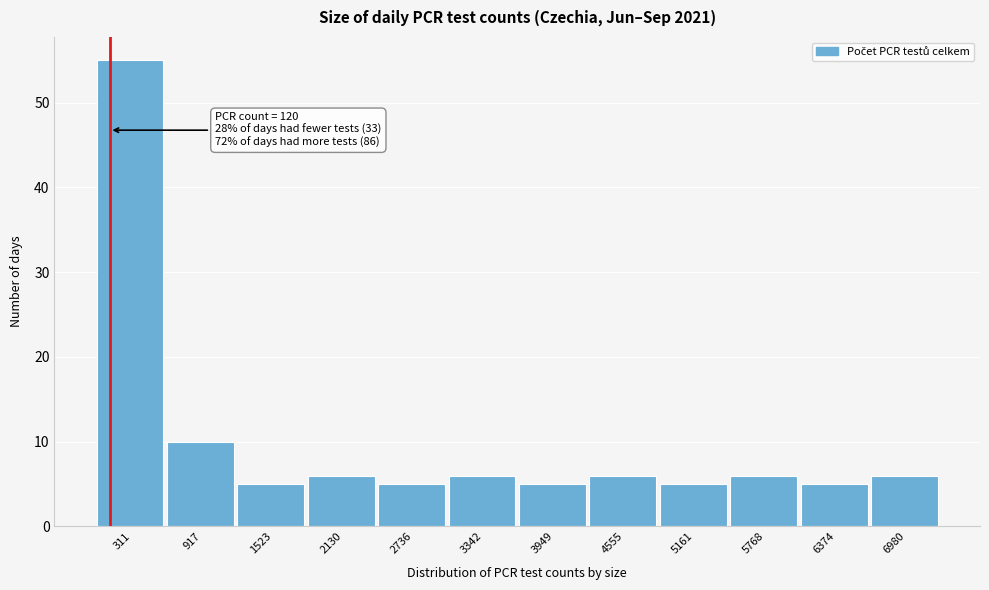

Which range on the x-axis has the tallest bar?

0 to 600